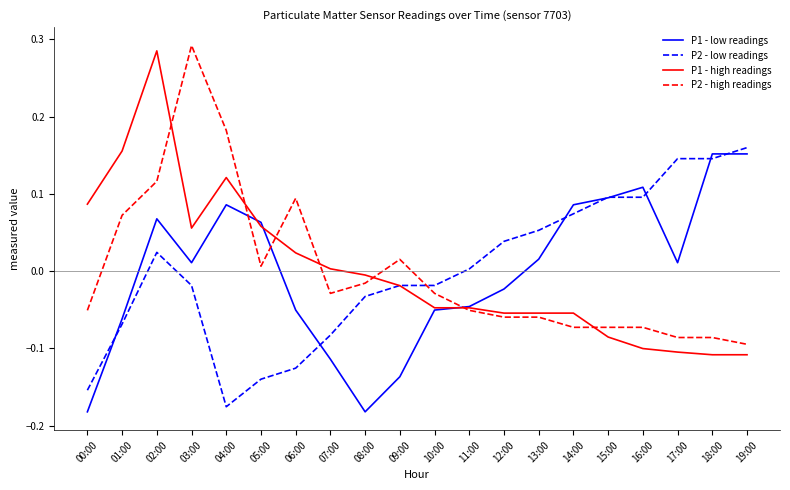

At how many categories does at least one series exceed 0?

18